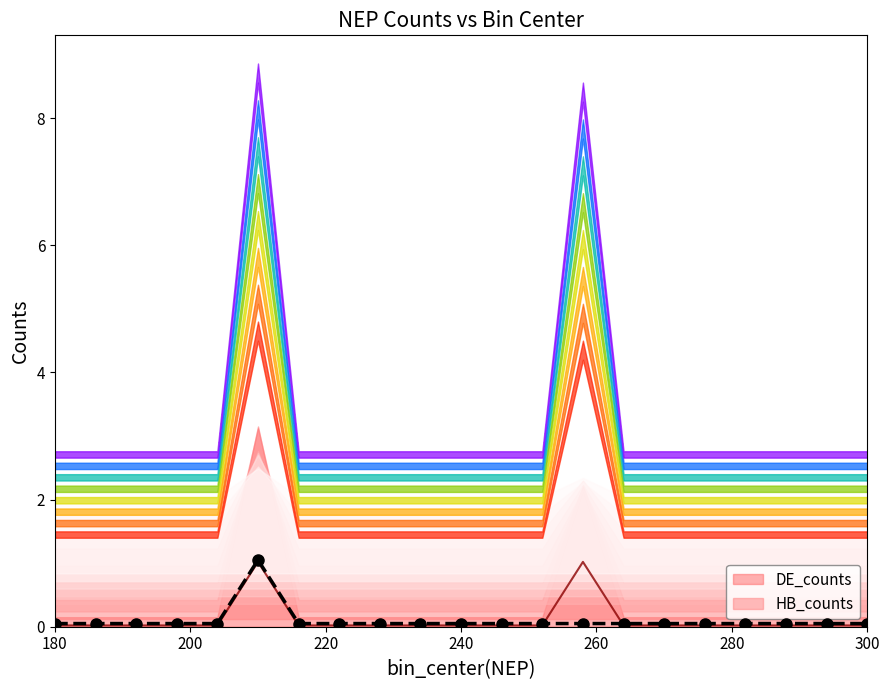

What is the highest value of the HB_counts series?

1.0